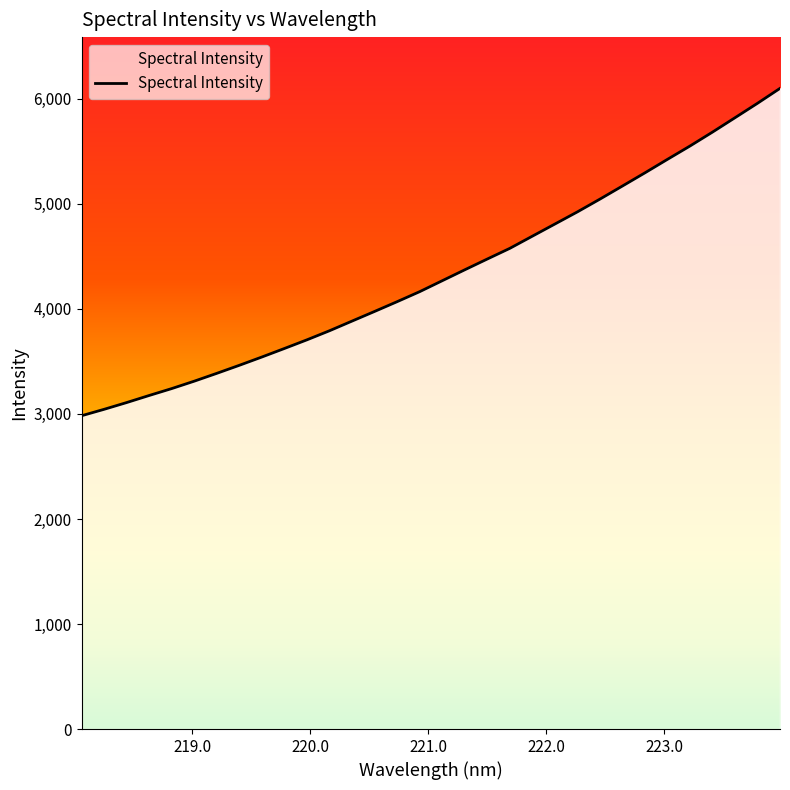

True or false: the data has more than 0 interior local peaks.

False